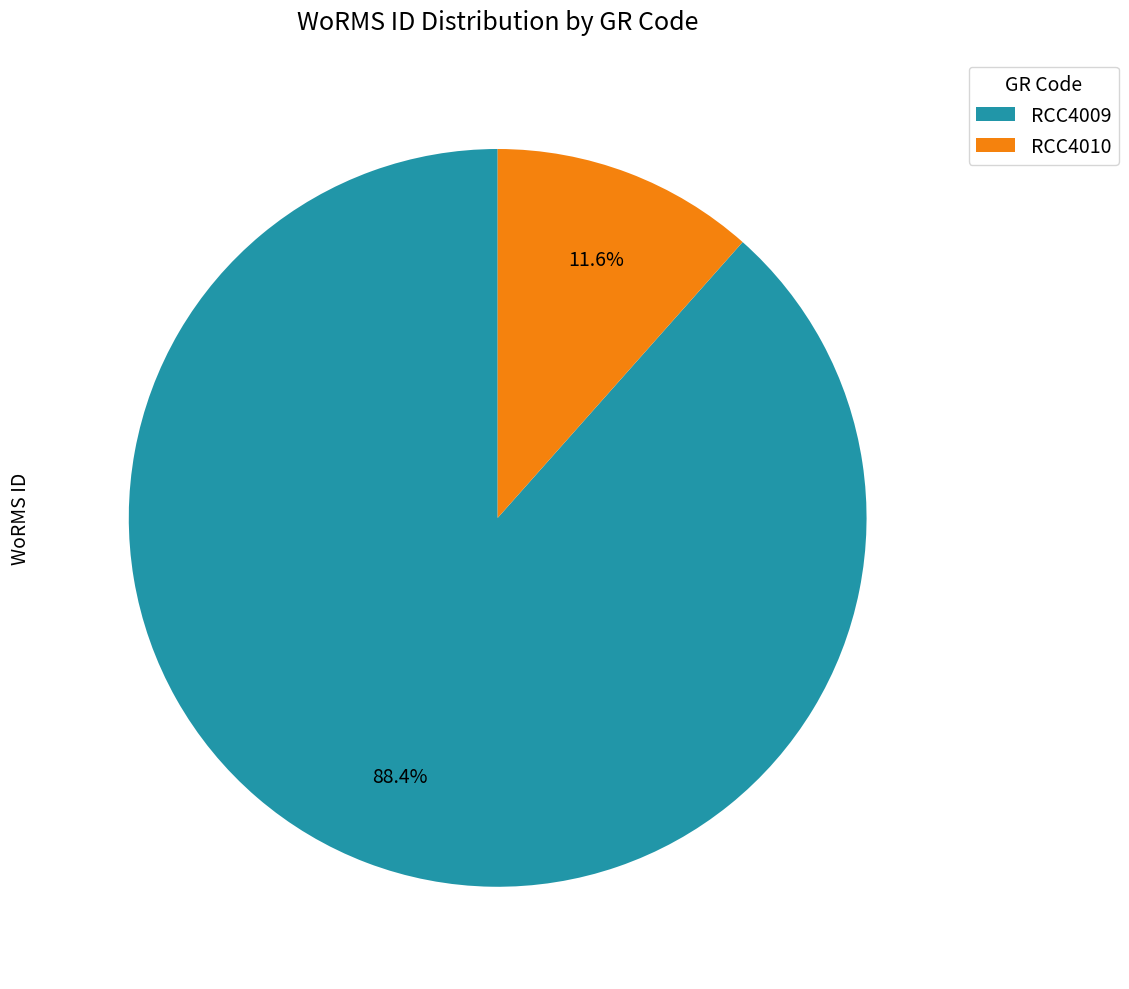

Is there any slice that represents more than half of the pie?

Yes